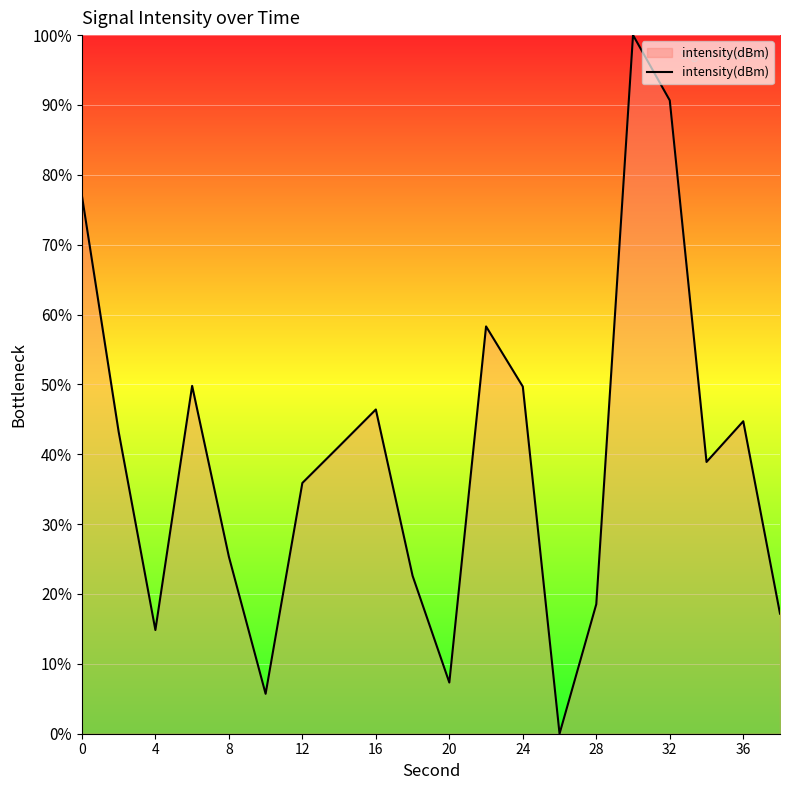

Does the chart have visible grid lines?

Yes